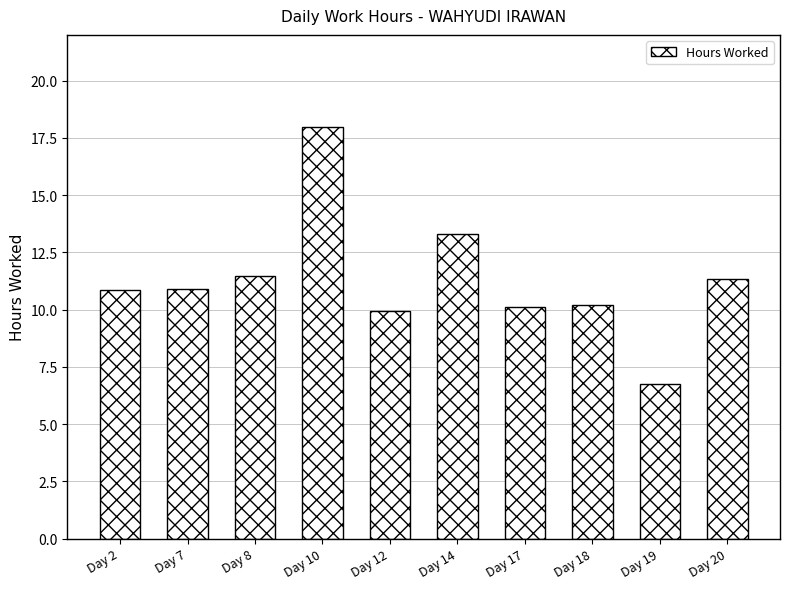

What is the change in value from Day 2 to Day 8?

+0.6